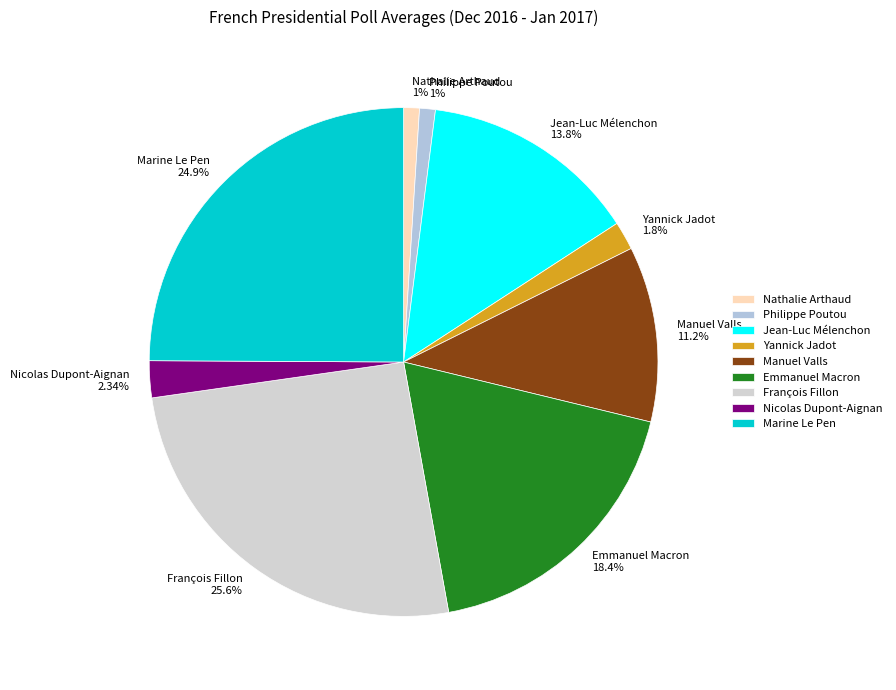

Is it true that Philippe Poutou is 11% of the pie?

False